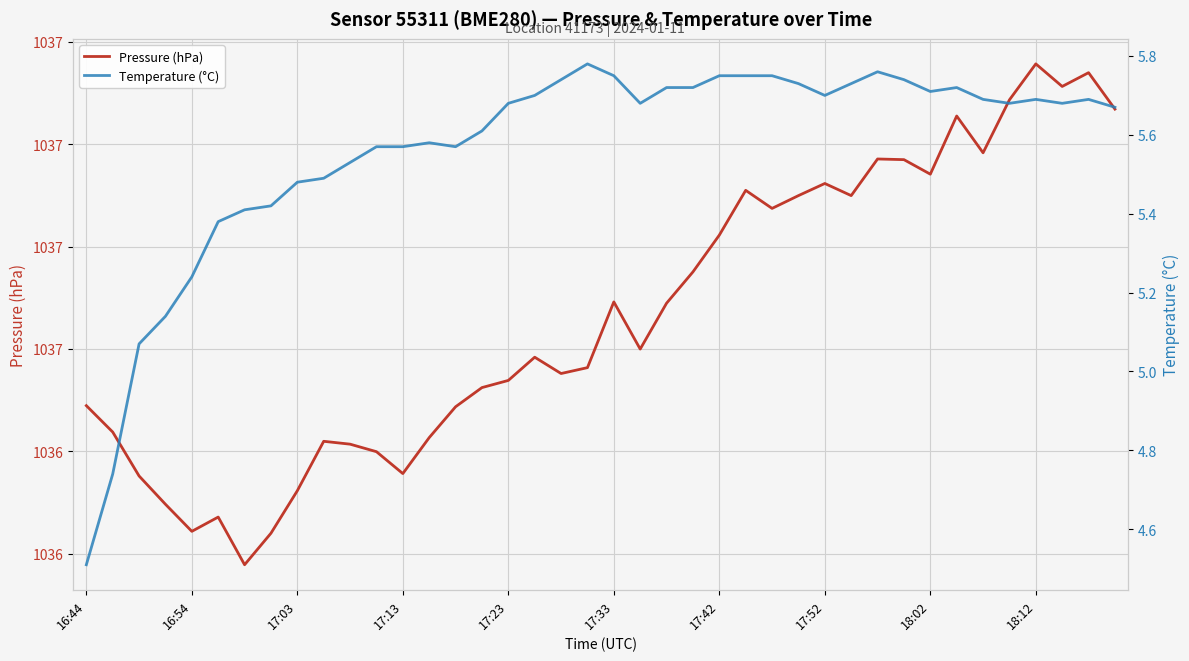

Which series has the widest spread of values?

Temperature (°C)